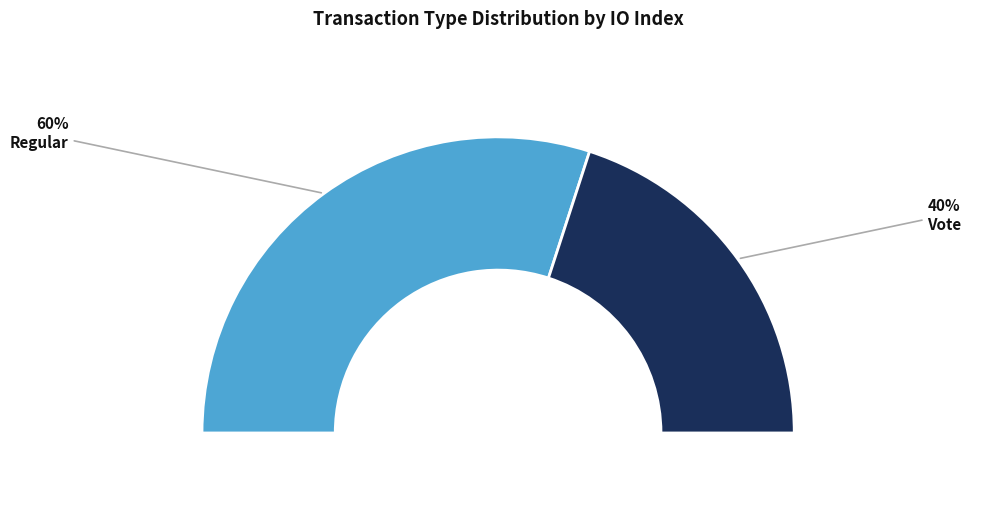

Which slice is the smallest?

Vote